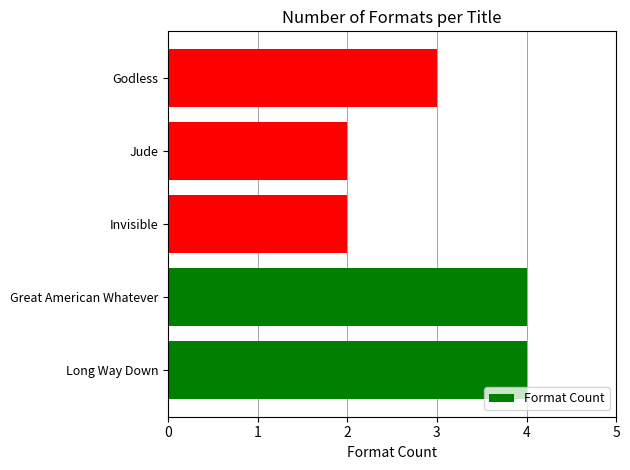

Reading bottom to top, extract all data points from this chart.

Long Way Down=4	Great American Whatever=4	Invisible=2	Jude=2	Godless=3